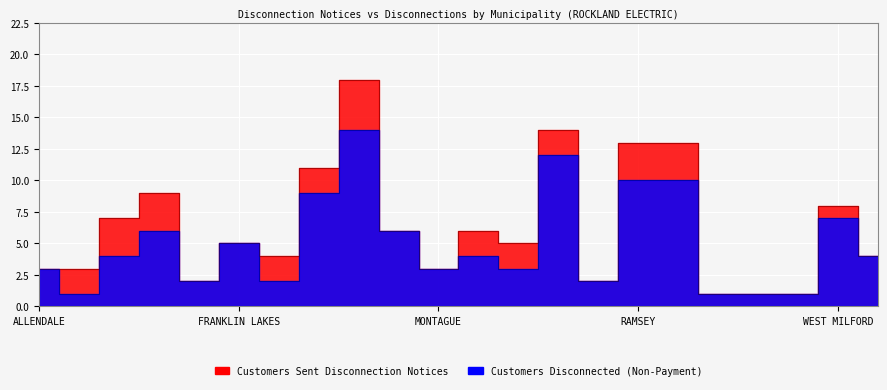

True or false: Number of Customers Disconnected Due to Bill Non-Payment has a value of 1 at HARRINGTON PARK.

False